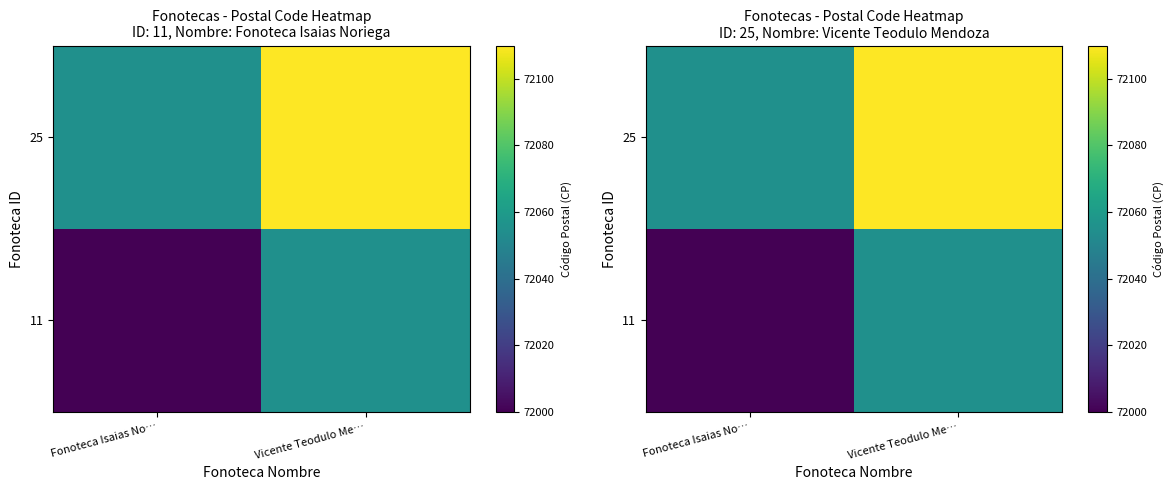

What is the lowest value of the 25 series?

72055